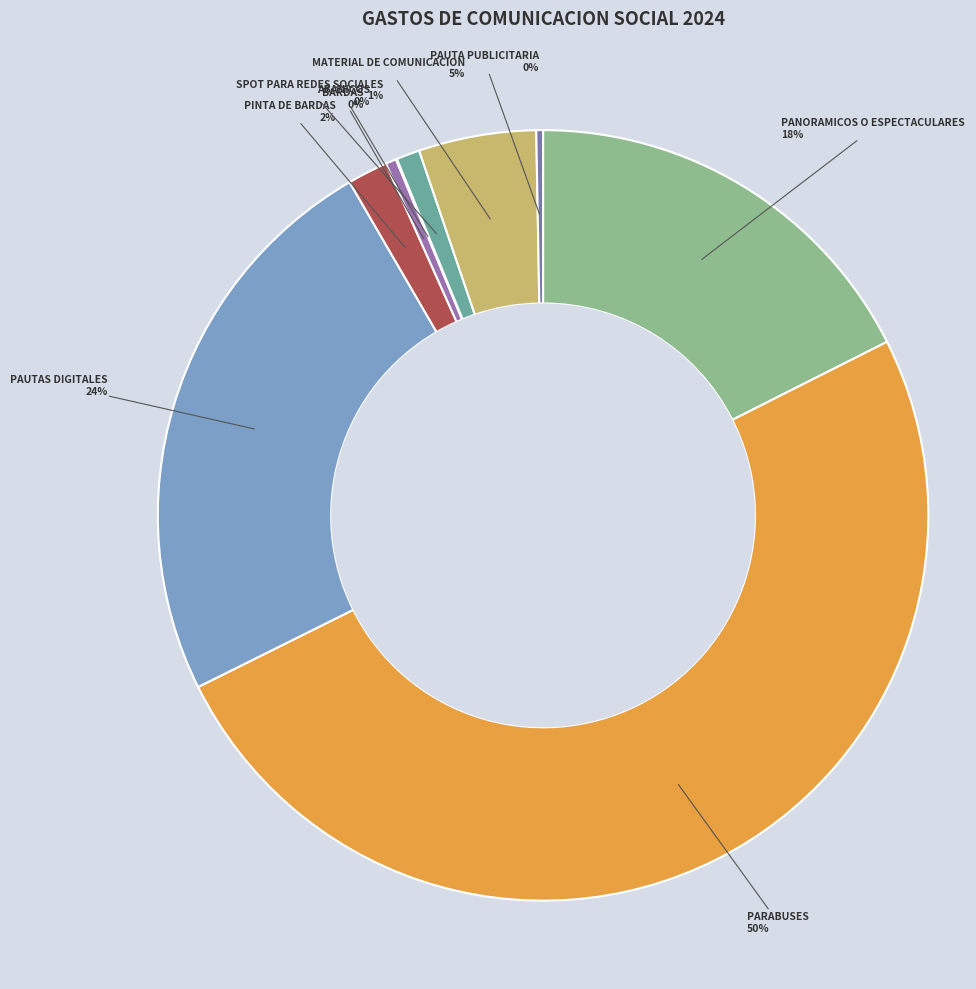

Which slice is the largest?

PARABUSES